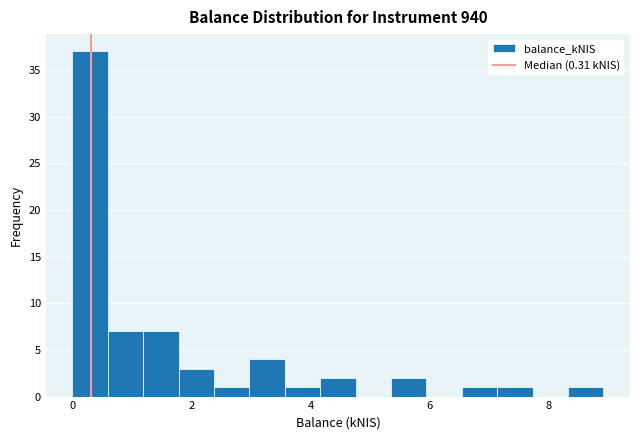

Read against the x-axis, roughly where is the centre of the tallest bar?

0.2